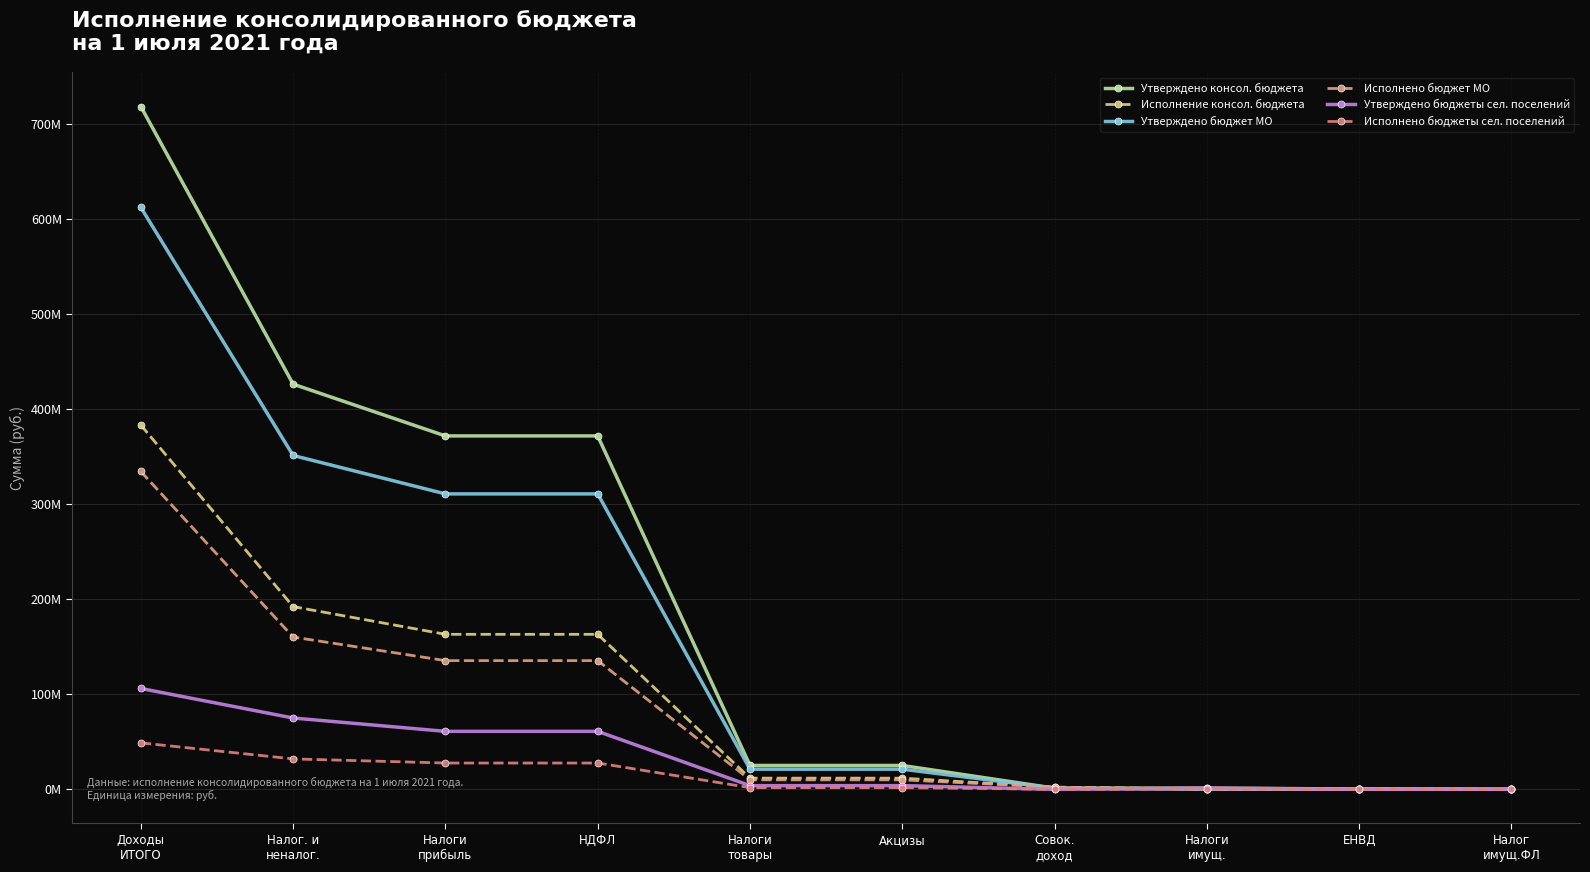

What is the value of the Исполнение консол. бюджета point at the 9th from the left?

356916.4